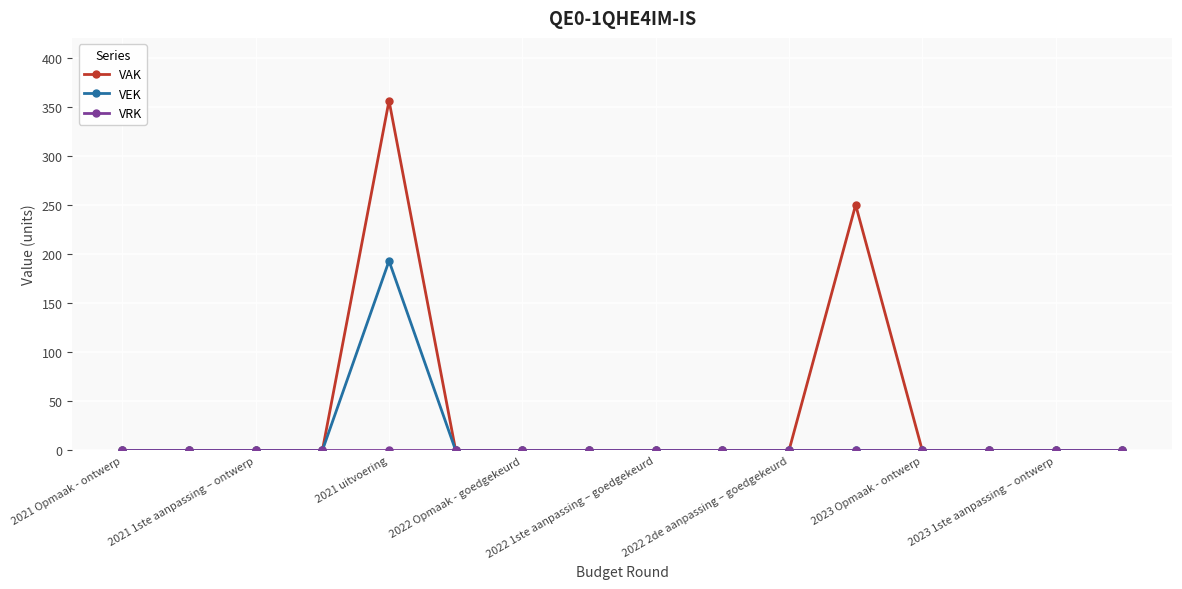

Which series has the widest spread of values?

VAK